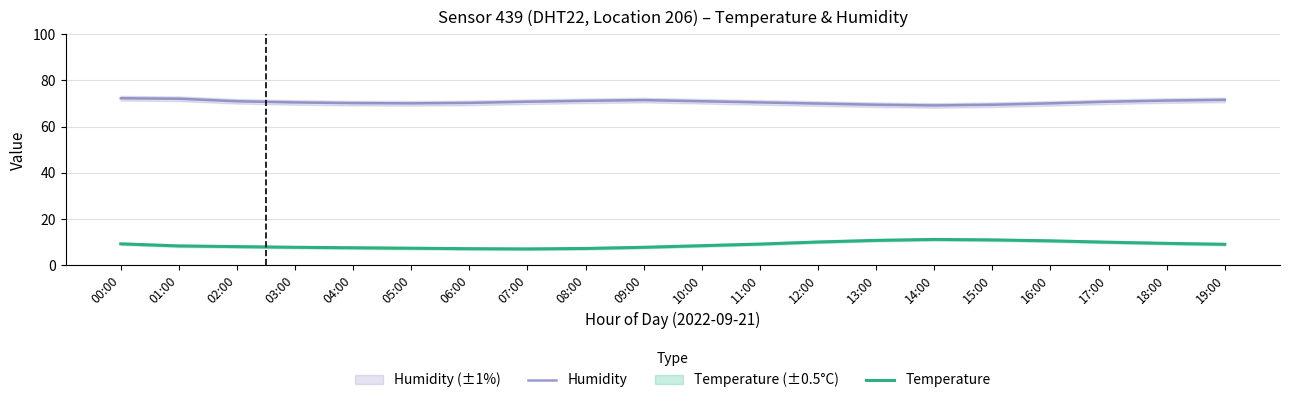

Reading left to right, extract all data points from this chart.

Humidity: 00:00=72.3	01:00=72.1	02:00=71.0	03:00=70.5	04:00=70.2	05:00=70.1	06:00=70.3	07:00=70.8	08:00=71.2	09:00=71.5	10:00=71.0	11:00=70.5	12:00=70.0	13:00=69.5	14:00=69.2	15:00=69.5	16:00=70.1	17:00=70.8	18:00=71.3	19:00=71.6
Temperature: 00:00=9.3	01:00=8.4	02:00=8.1	03:00=7.8	04:00=7.6	05:00=7.4	06:00=7.2	07:00=7.1	08:00=7.3	09:00=7.8	10:00=8.5	11:00=9.2	12:00=10.1	13:00=10.8	14:00=11.2	15:00=11.0	16:00=10.6	17:00=10.0	18:00=9.5	19:00=9.1